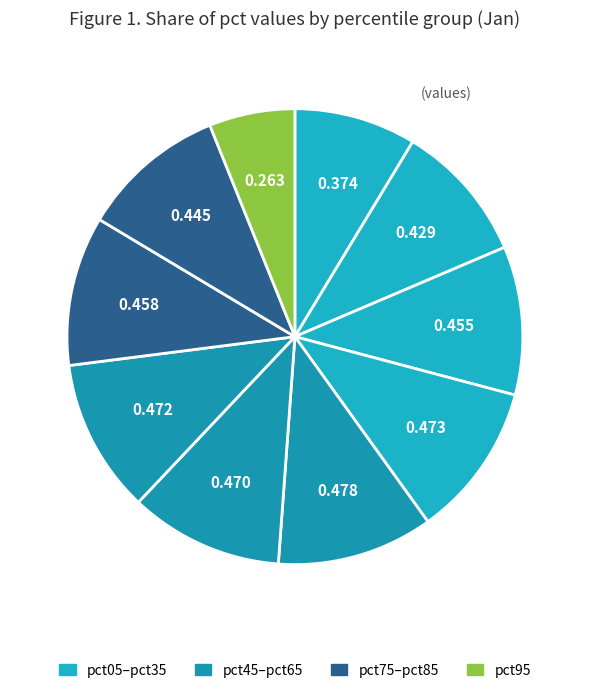

How many slices are in this pie chart?

10